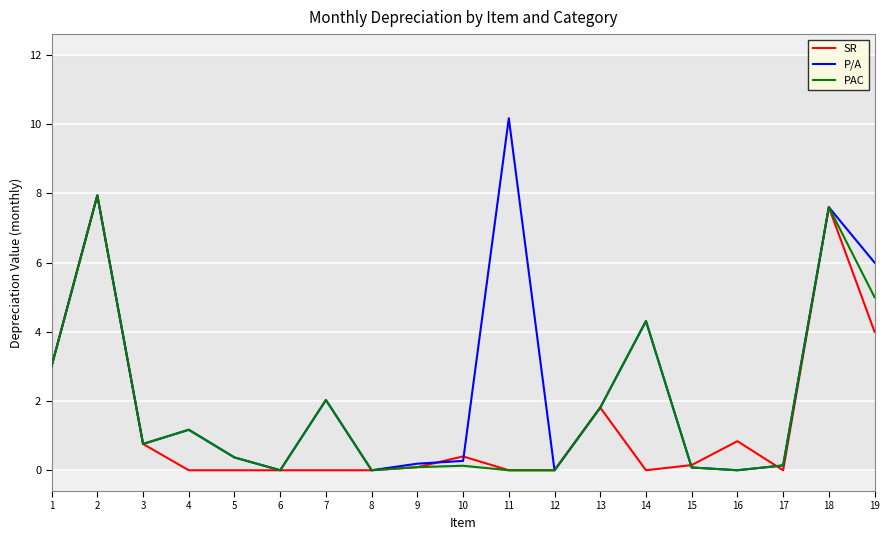

Is the value of PAC at 14 greater than the value of P/A at 12?

Yes